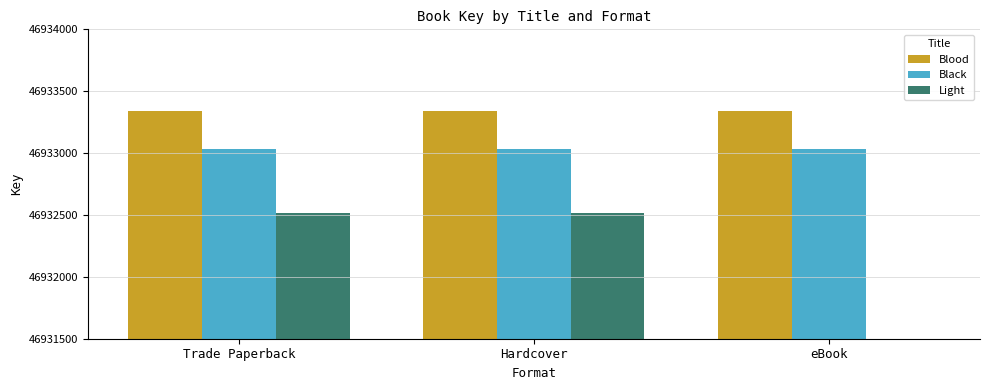

What is the label of the 2nd bar from the left?

Hardcover